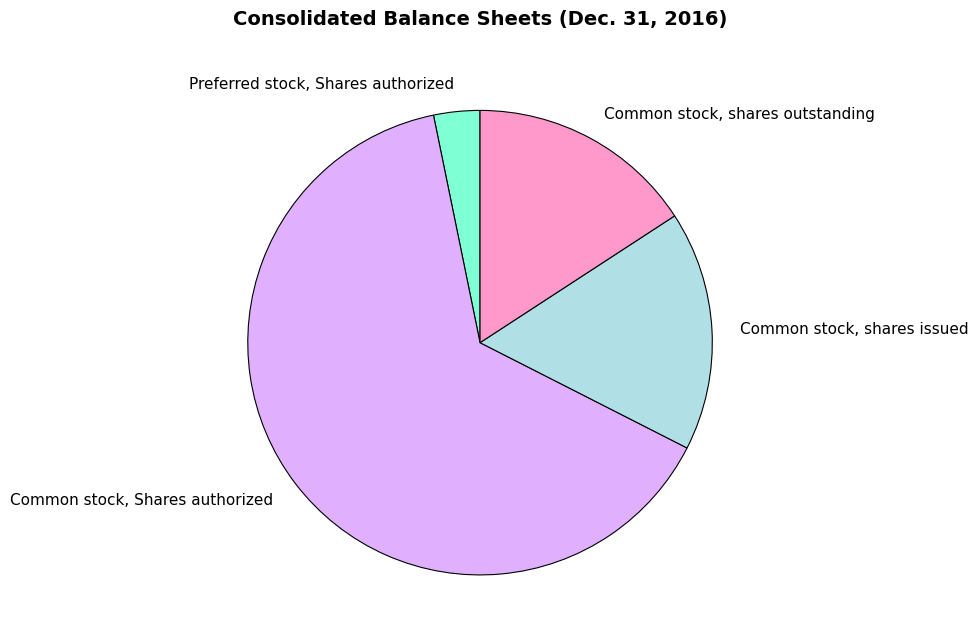

What is the largest slice in the pie chart?

Common stock, Shares authorized